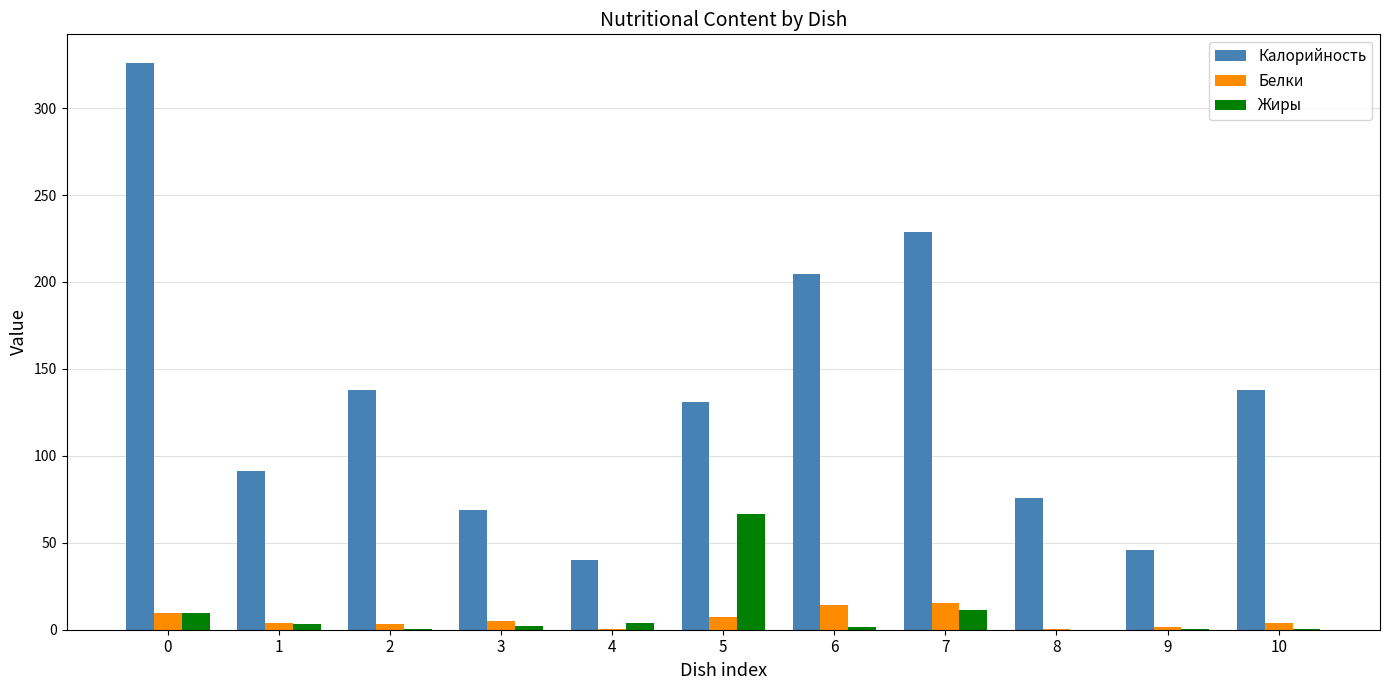

Is the value of Жиры at 0 greater than the value of Белки at 1?

Yes